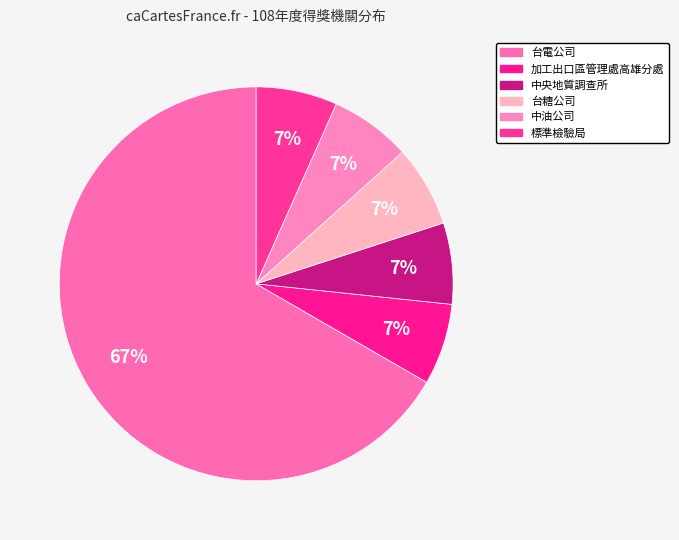

Combined, do 標準檢驗局 and 台電公司 account for over 50%?

Yes